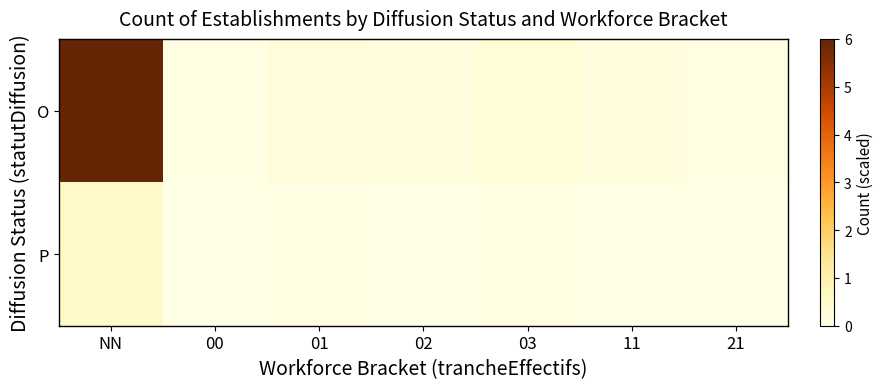

Reading right to left, extract all data points from this chart.

O: 21=0.1	11=0.1	03=0.3	02=0.1	01=0.2	00=0.1	NN=6.0
P: 21=0.0	11=0.0	03=0.1	02=0.0	01=0.1	00=0.0	NN=0.5